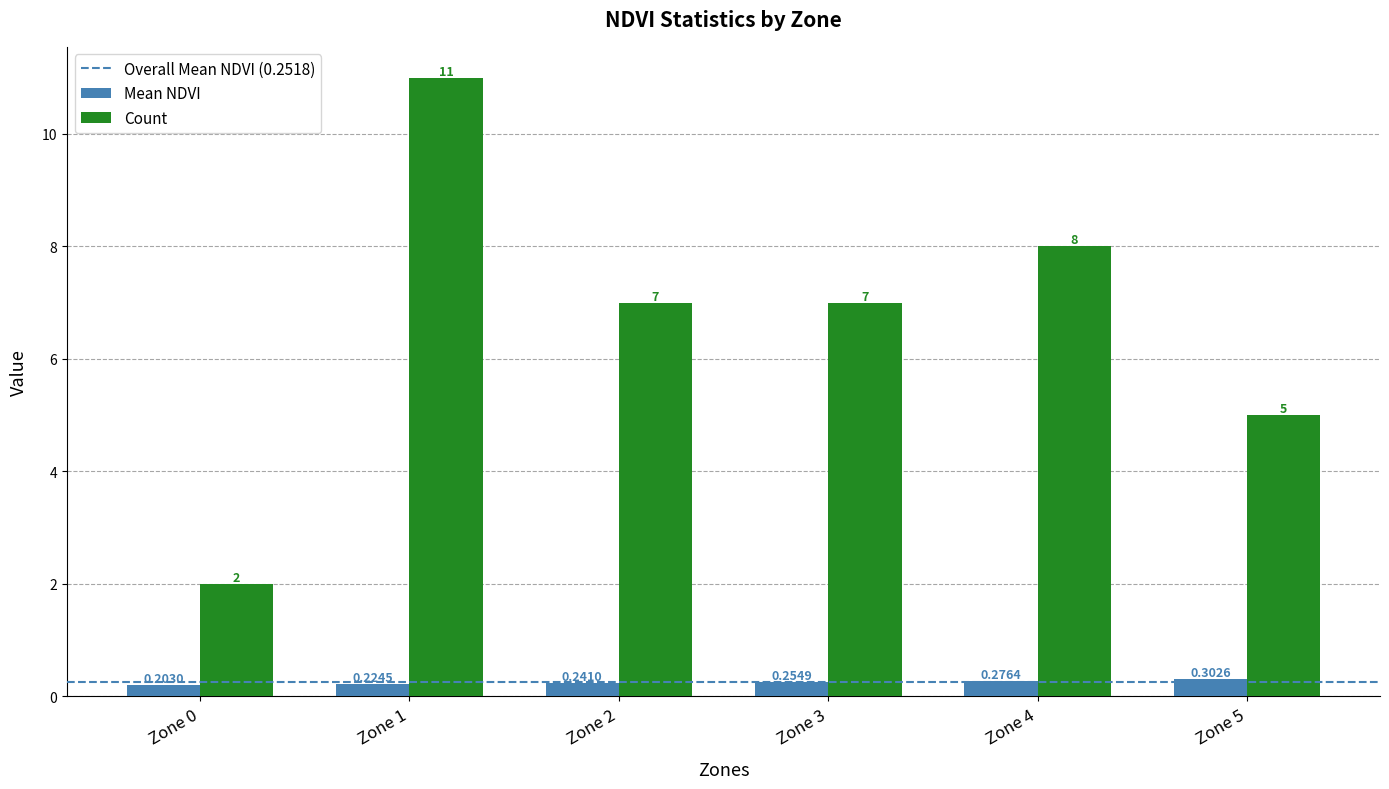

How many bars are there in total?

12